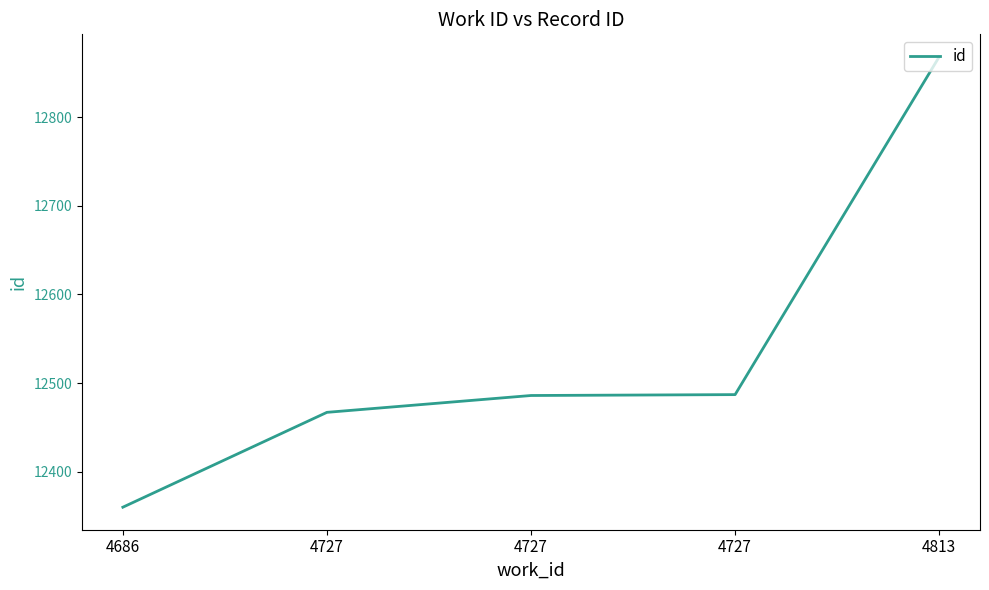

Count the number of data series in this chart.

1